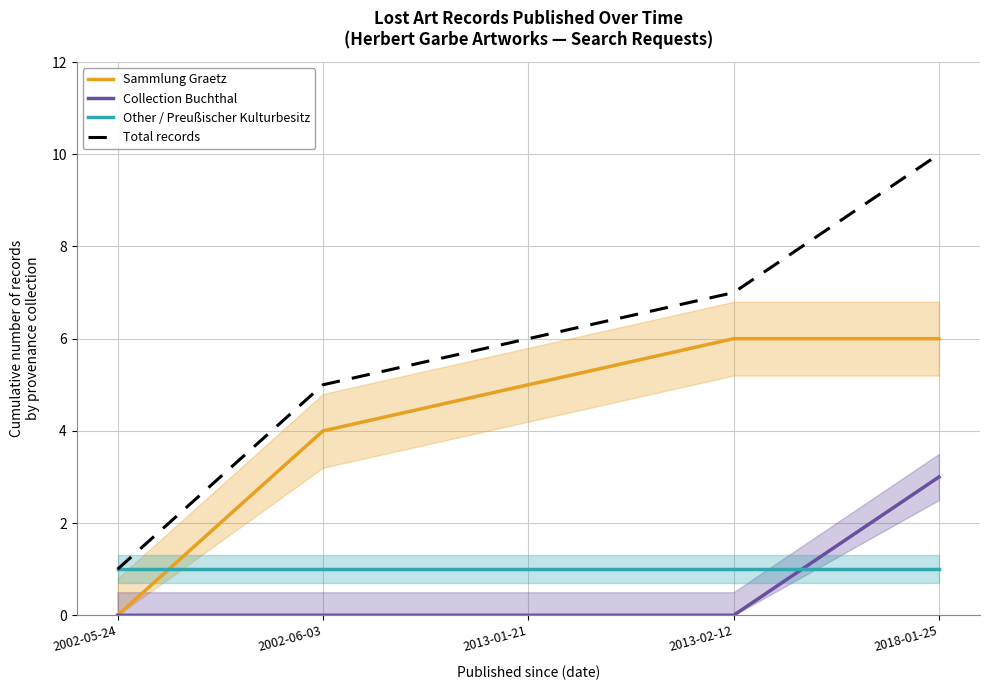

What position from the right is 2002-05-24?

5